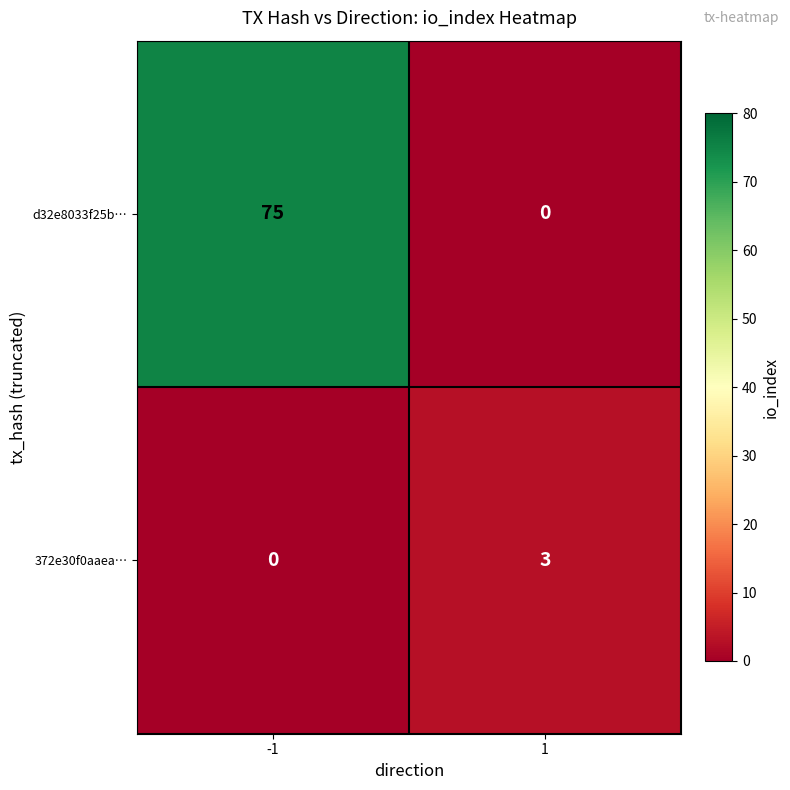

Rank the series by their average value, from highest to lowest.

d32e8033f25b…, 372e30f0aaea…